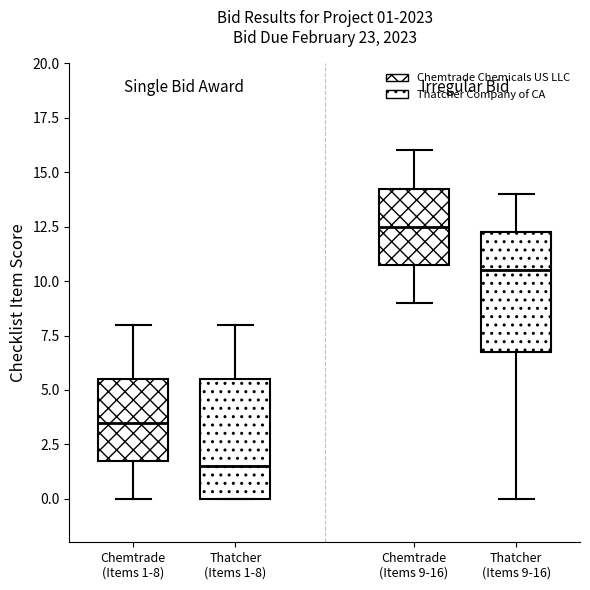

Which box's median line is the highest?

Chemtrade (Items 9-16)